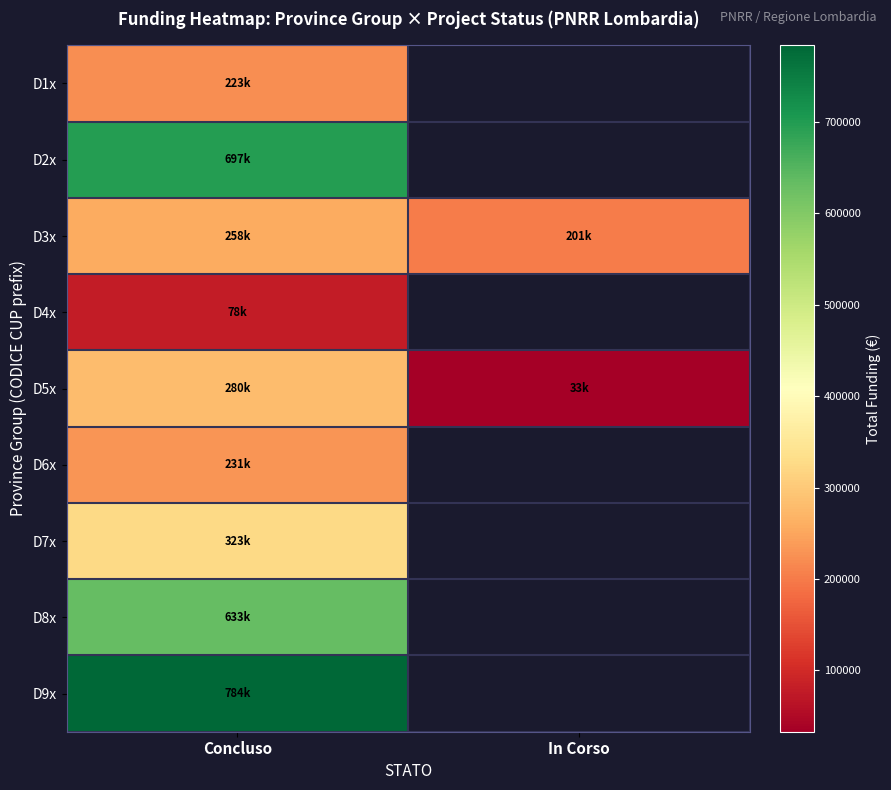

What is the lowest value of the D5x series?

32868.0